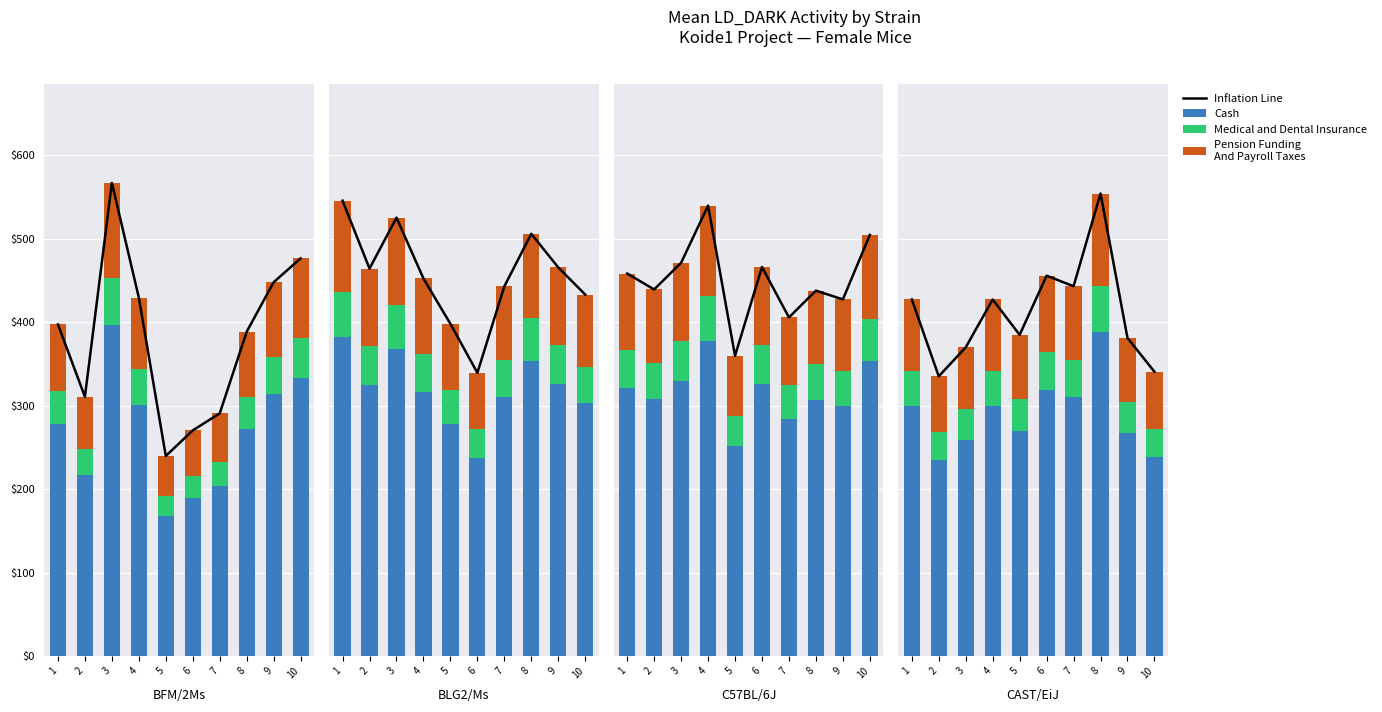

Where is Cash nearest to the value 311?

7